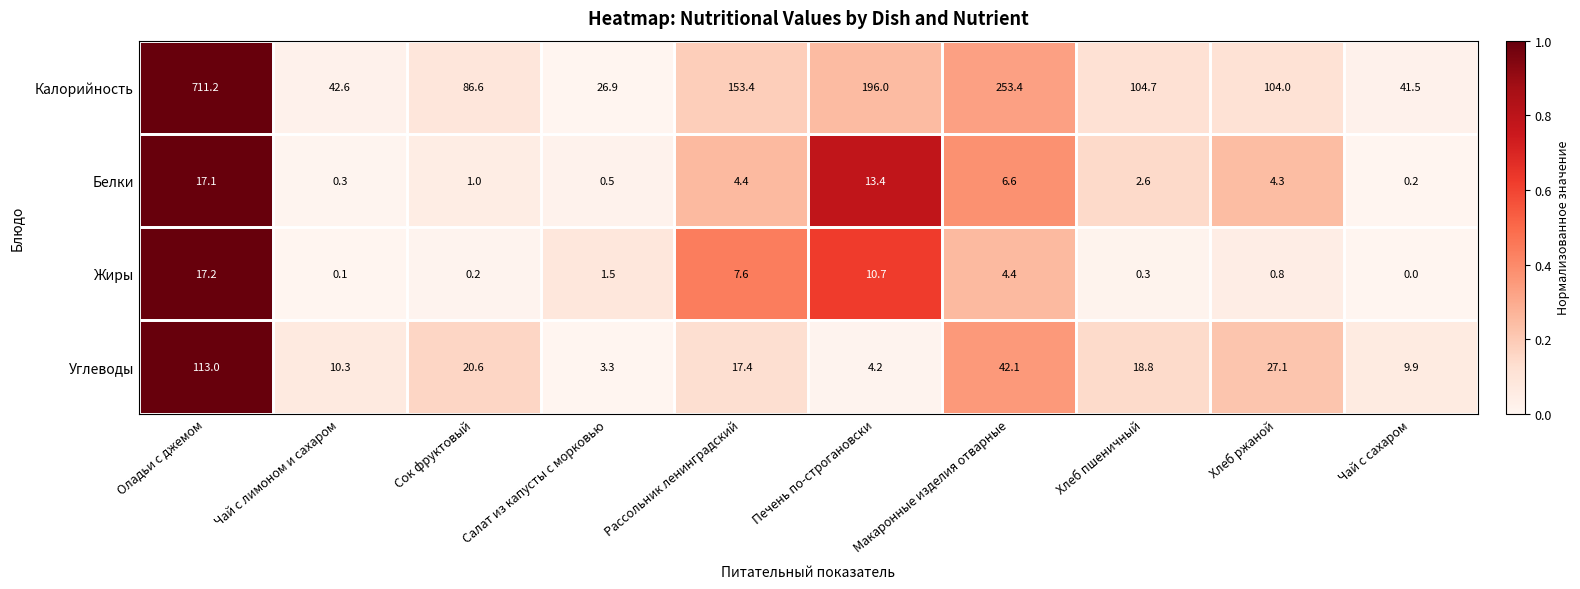

Is it true that Белки equals 0.8 at Хлеб пшеничный?

False